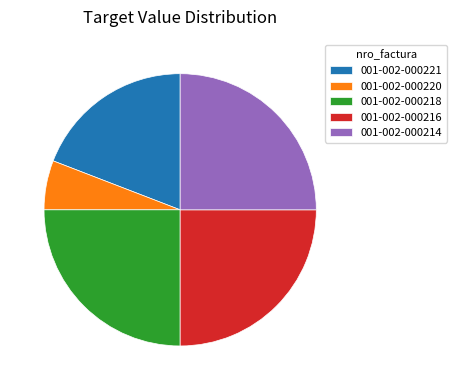

Which slice is the smallest?

001-002-000220